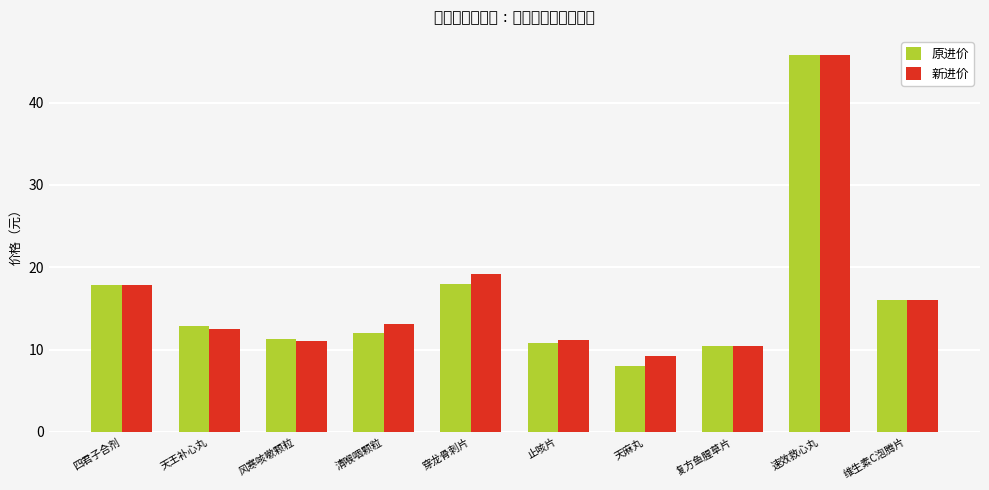

List the labels in order of 新进价 value, largest first.

速效救心丸, 穿龙骨刺片, 四君子合剂, 维生素C泡腾片, 清喉咽颗粒, 天王补心丸, 止咳片, 风寒咳嗽颗粒, 复方鱼腥草片, 天麻丸